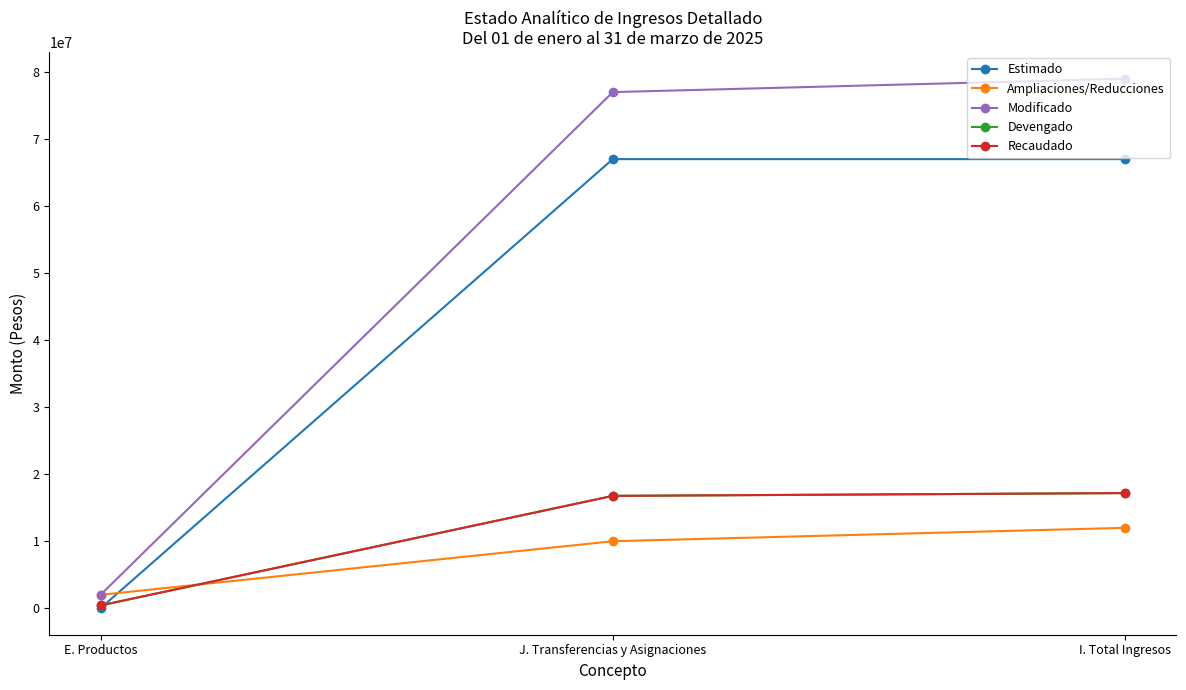

Is this an area chart (filled region under the line)?

No